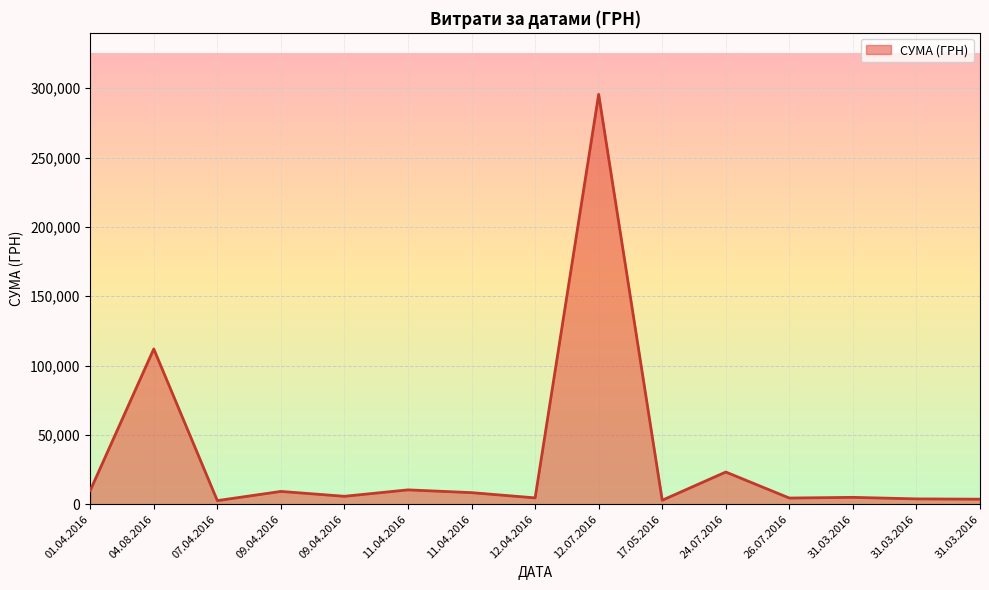

What is the sum of all values?

501405.1